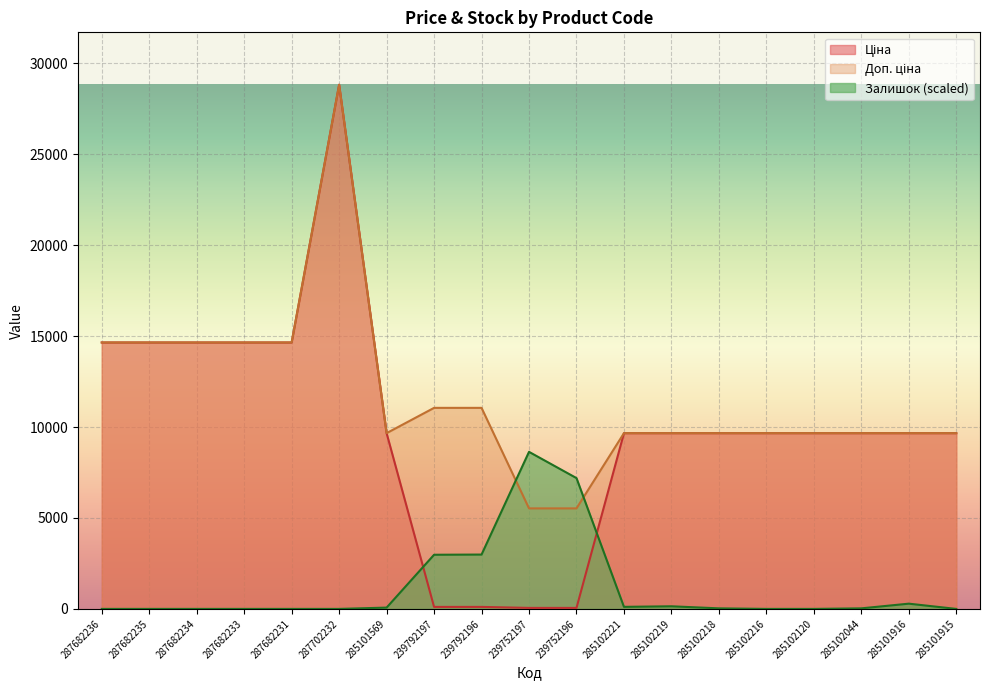

The Доп. ціна series shows 14632.8 at 285102216. True or false?

False